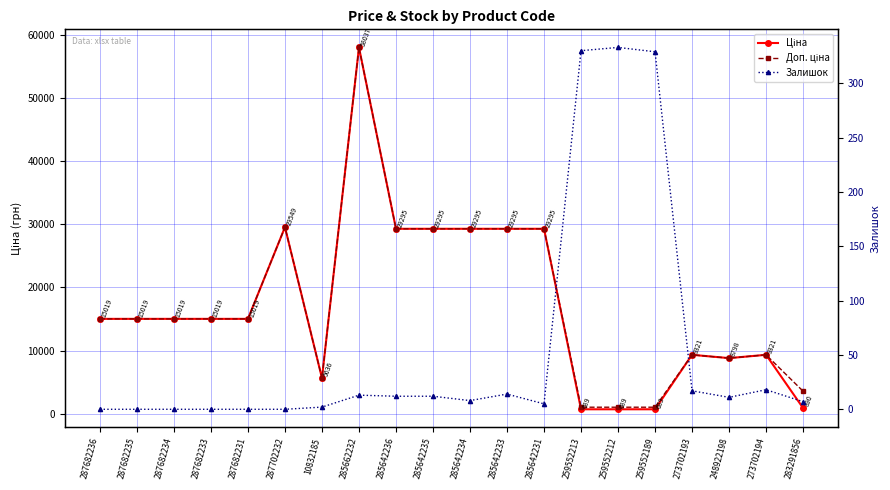

How many interior local peaks does the Ціна series have?

4